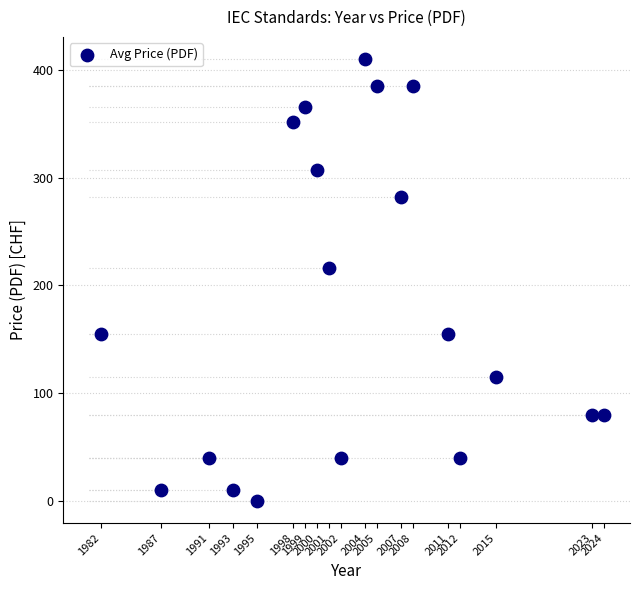

What is the range of Y values (max minus min)?

410.0